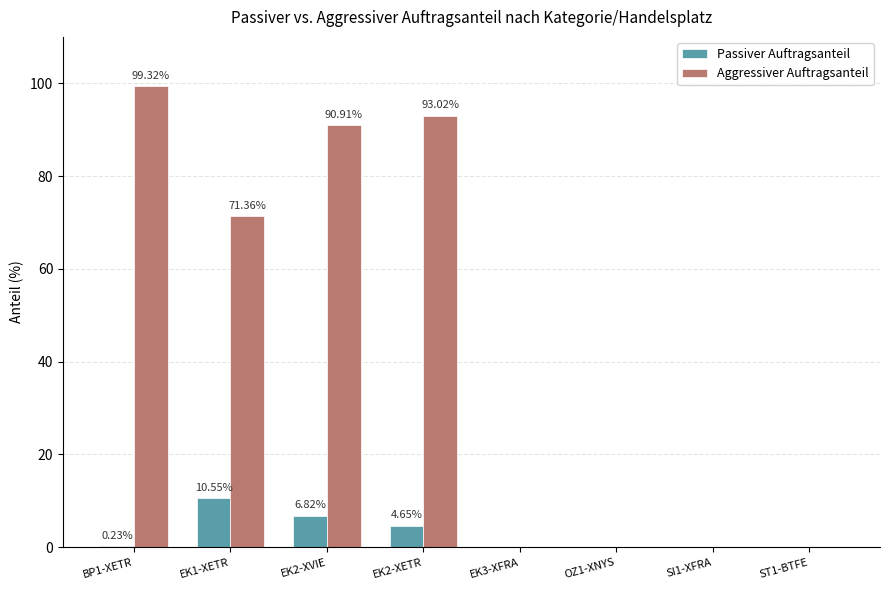

Is it true that Aggressiver Auftragsanteil equals 0.0 at ST1-BTFE?

True